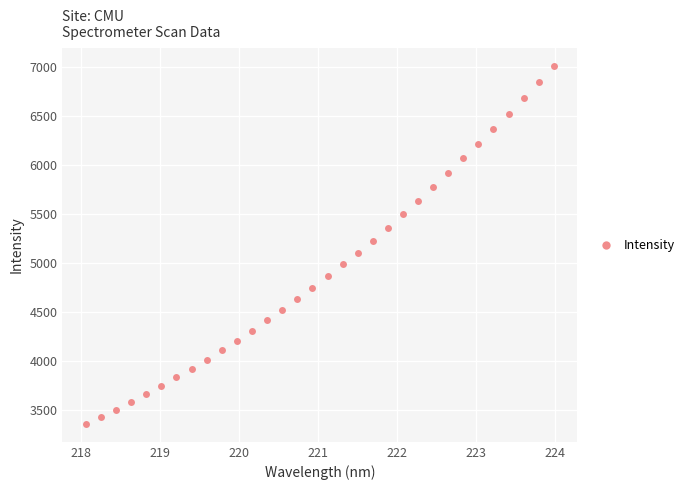

What is the range of X values (max minus min)?

5.9